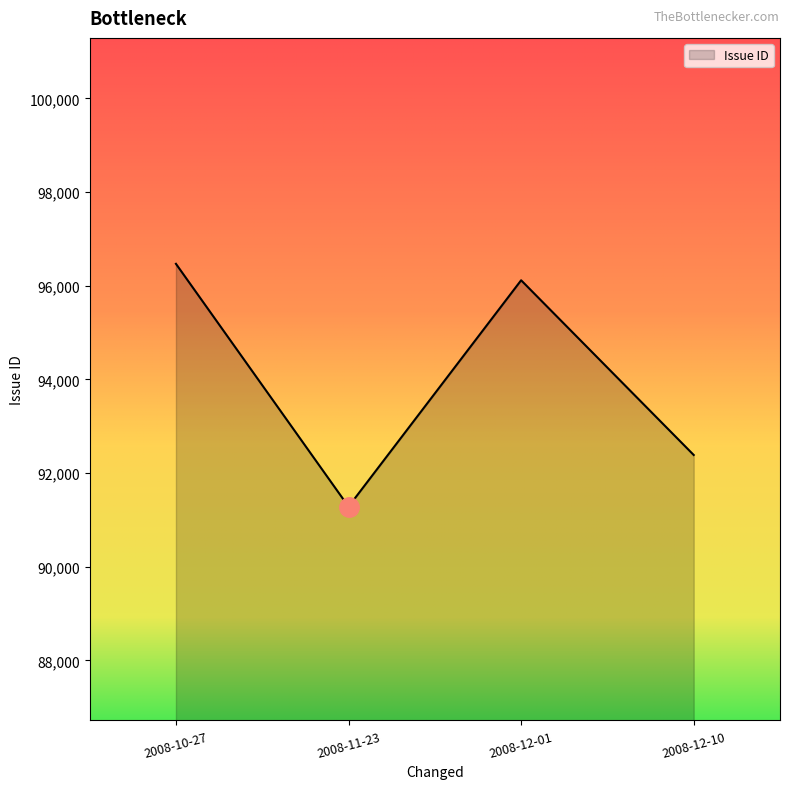

True or false: there are more than 1 points higher than both neighbors.

False